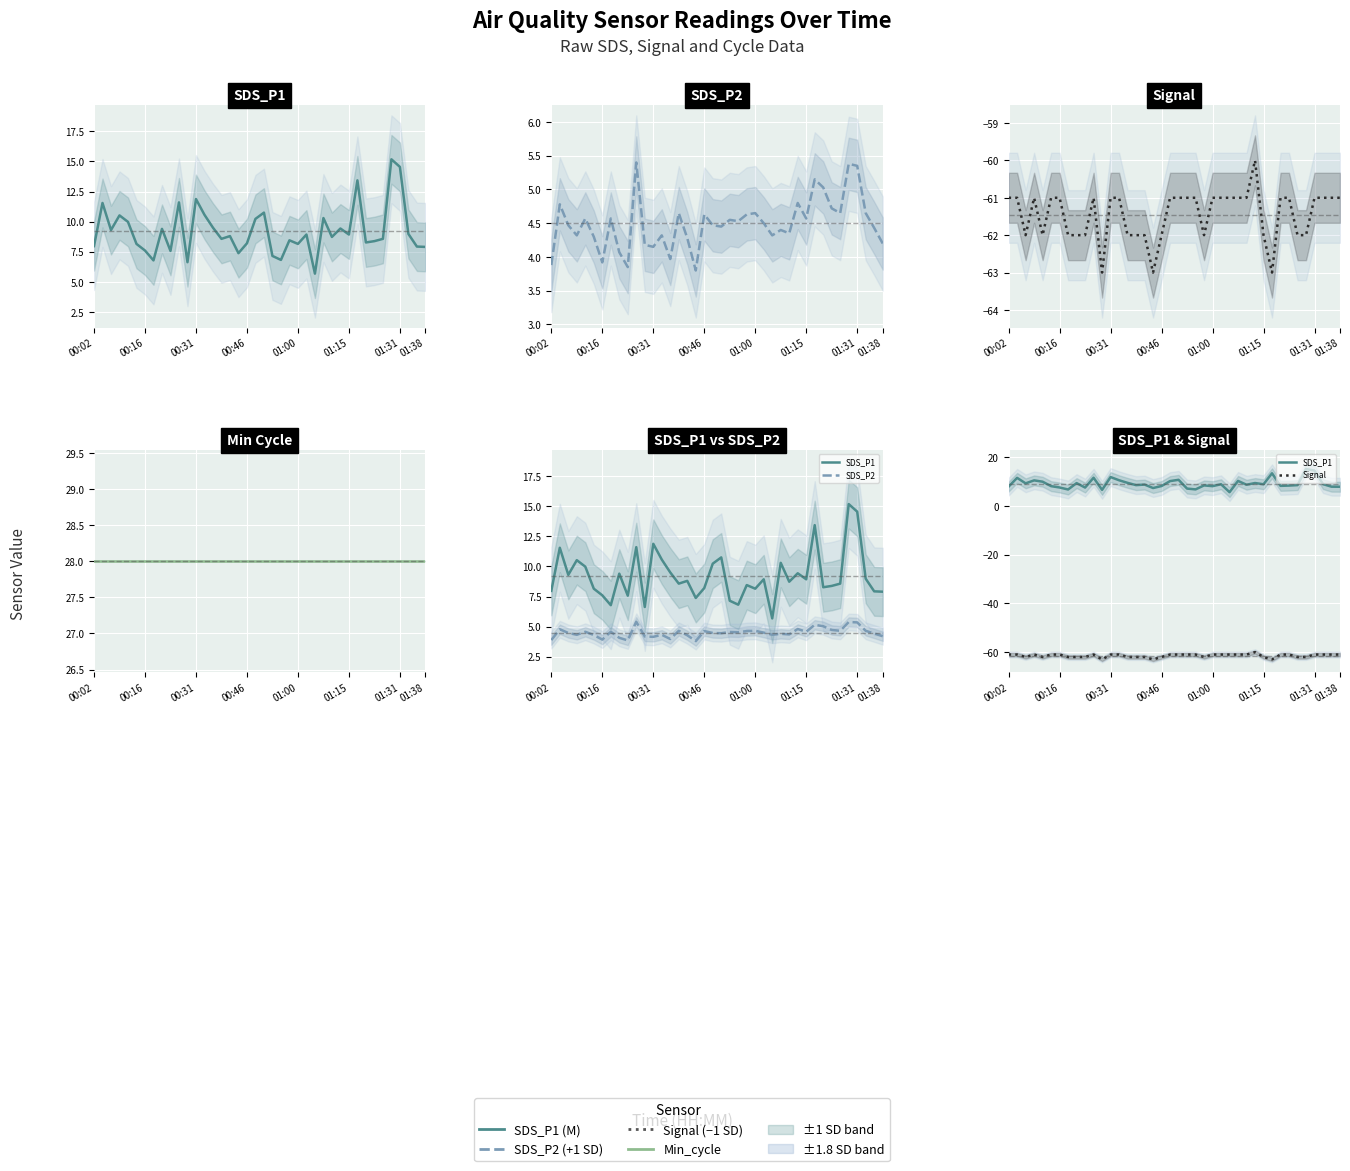

What position from the right is 21?

19